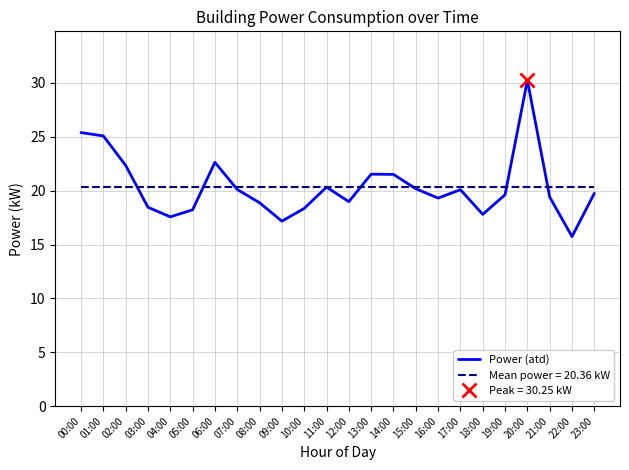

Which has a higher value, 08:00 or 01:00?

01:00